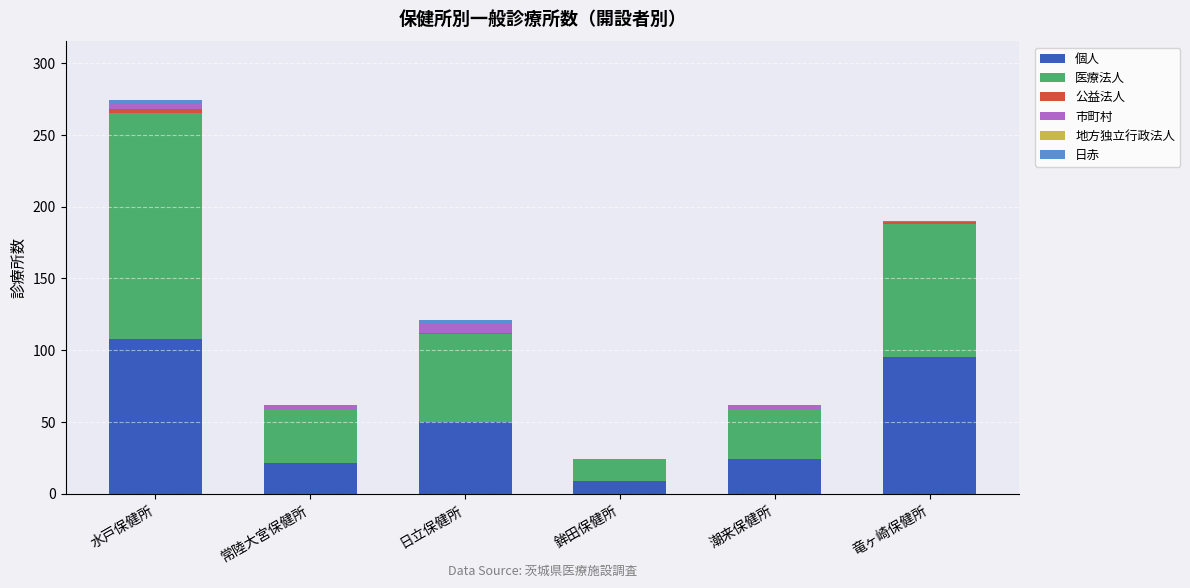

Is it true that 個人 equals 9 at 鉾田保健所?

True